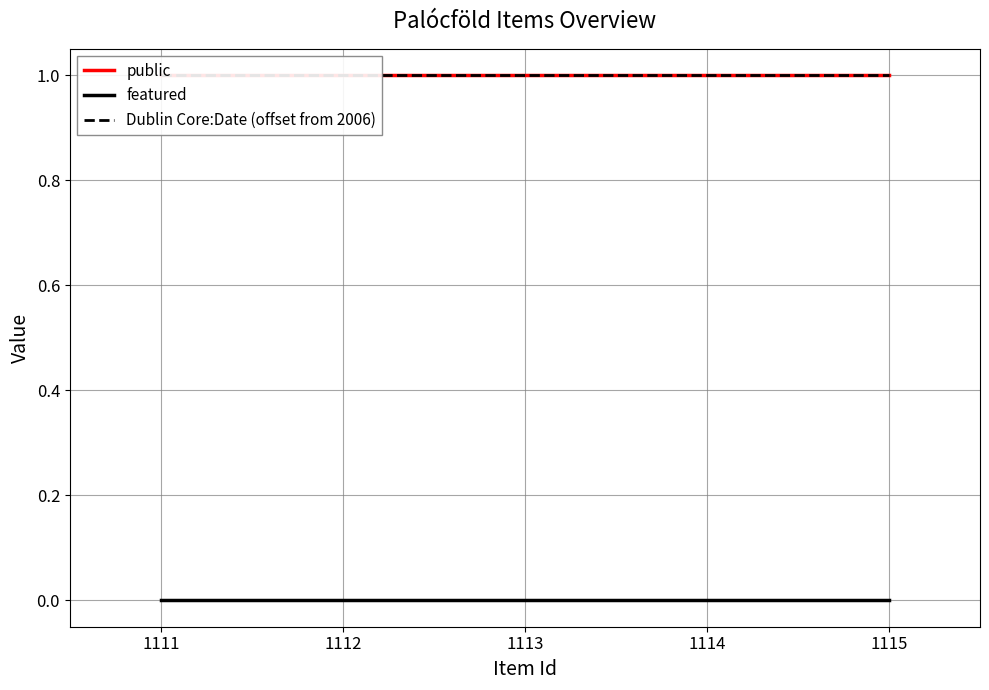

True or false: featured and Dublin Core:Date (offset from 2006) cross at least once.

False